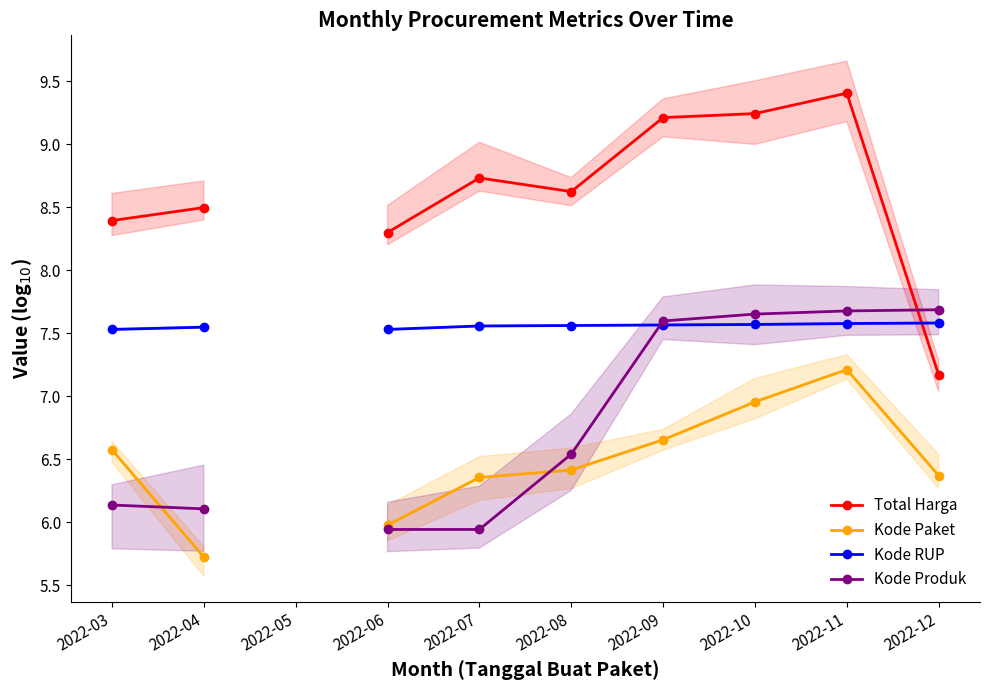

What is the highest value of the Kode Paket series?

7.2